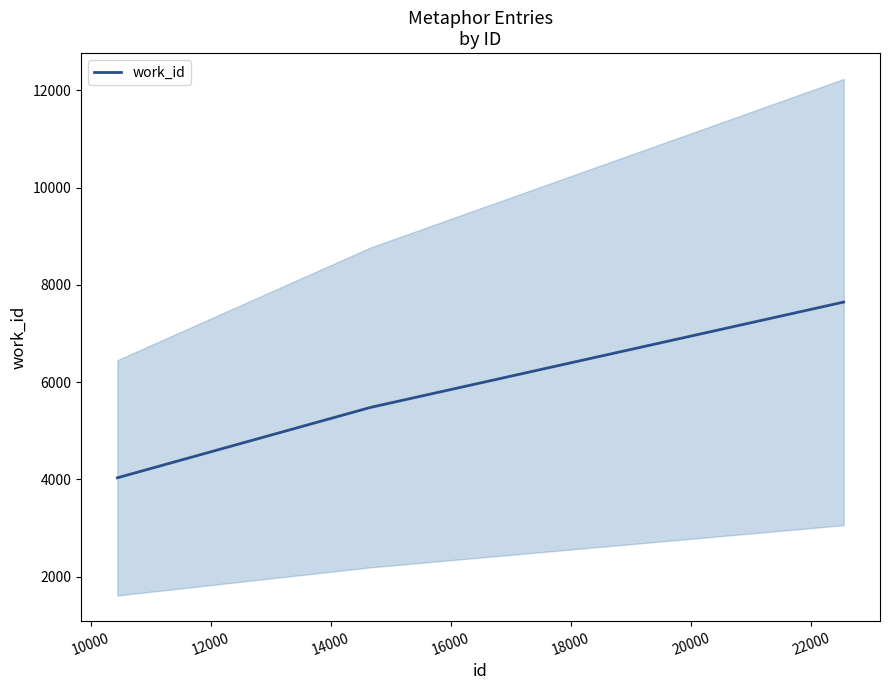

What is the minimum value for work_id?

4033